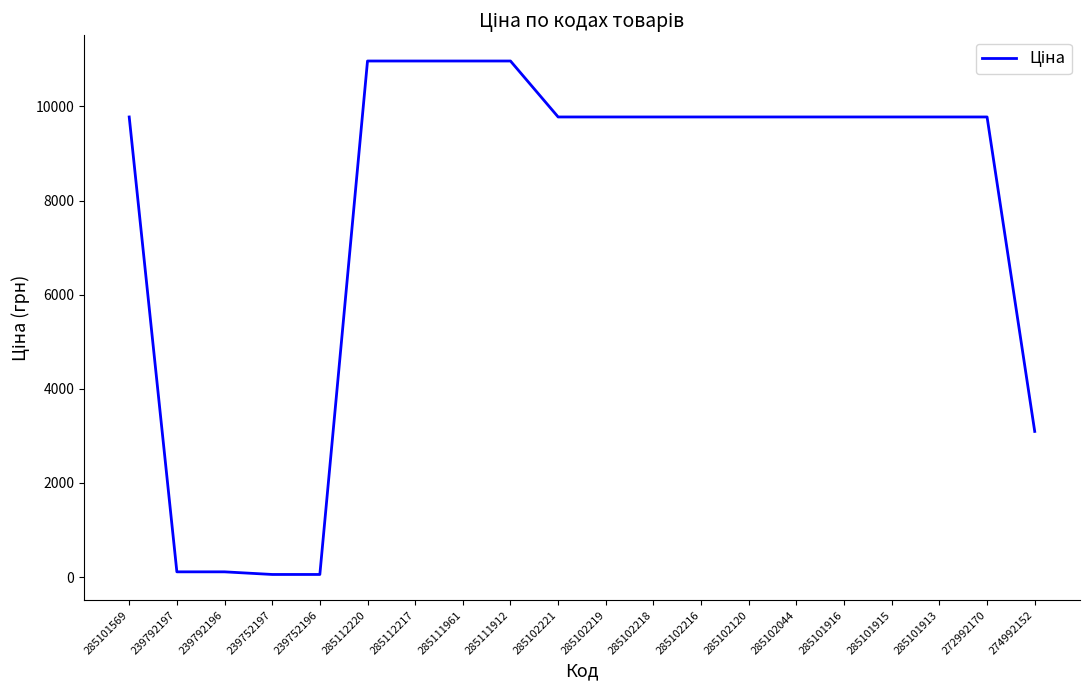

Read the value at 274992152.

3094.7